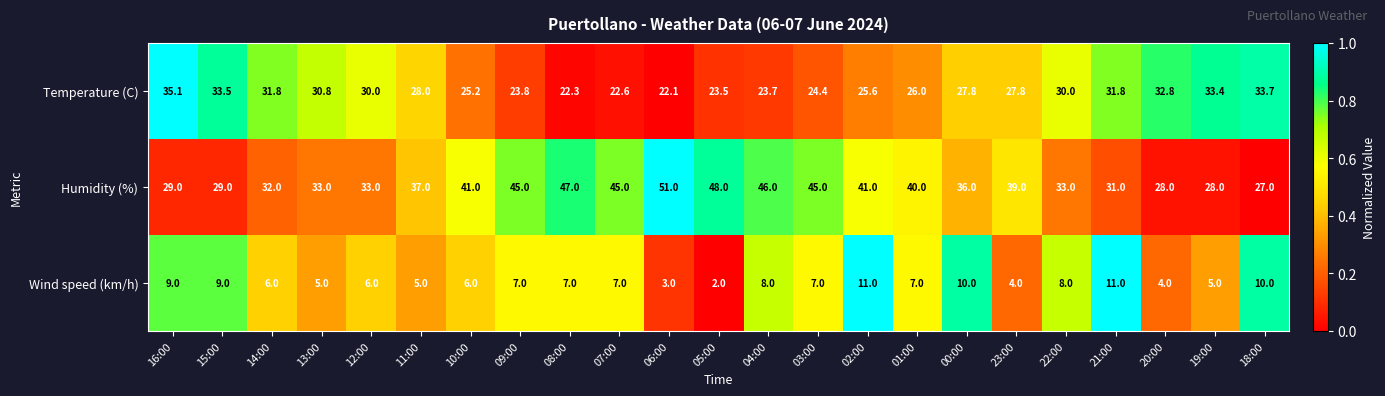

Which series has the largest total across all categories?

Humidity (%)